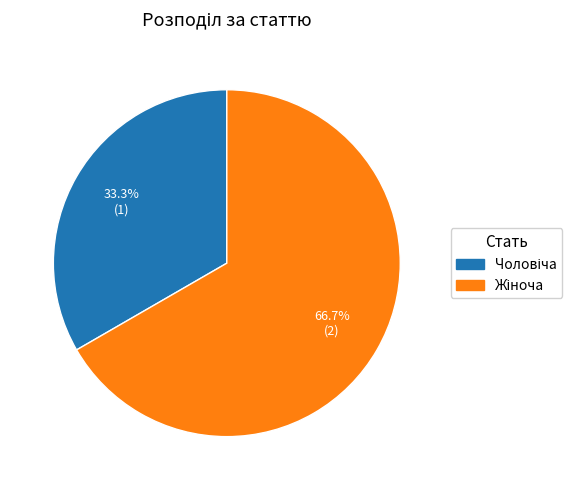

To the nearest percent, what is the average slice percentage?

50%